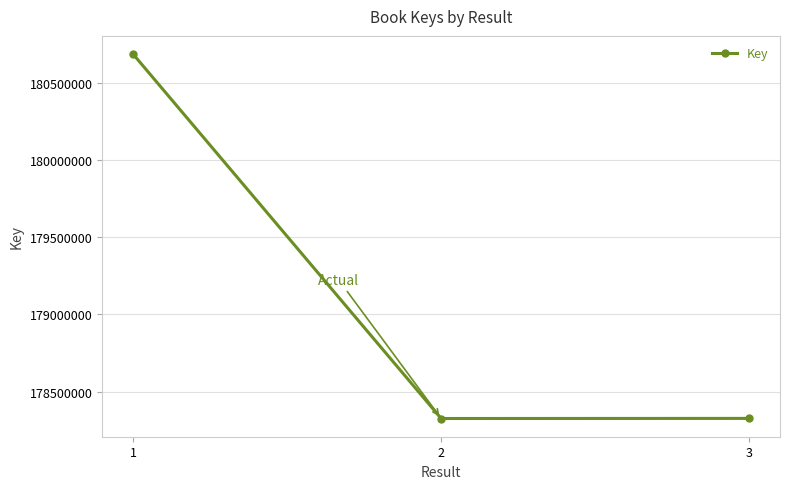

The chart shows a value of 178326744 at 2. True or false?

True